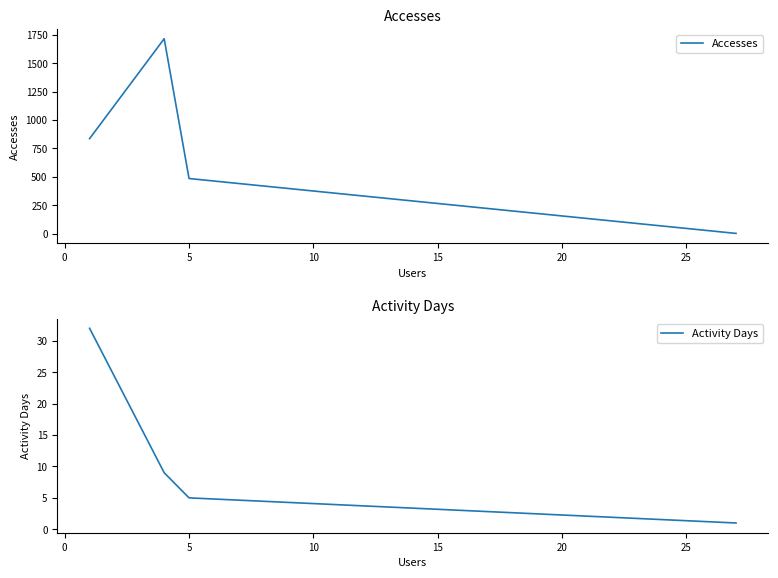

Is it true that Activity Days equals 5 at 5?

True